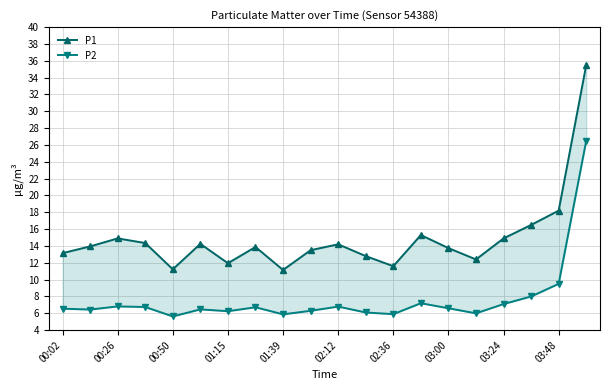

True or false: P1 and P2 intersect in this chart.

False